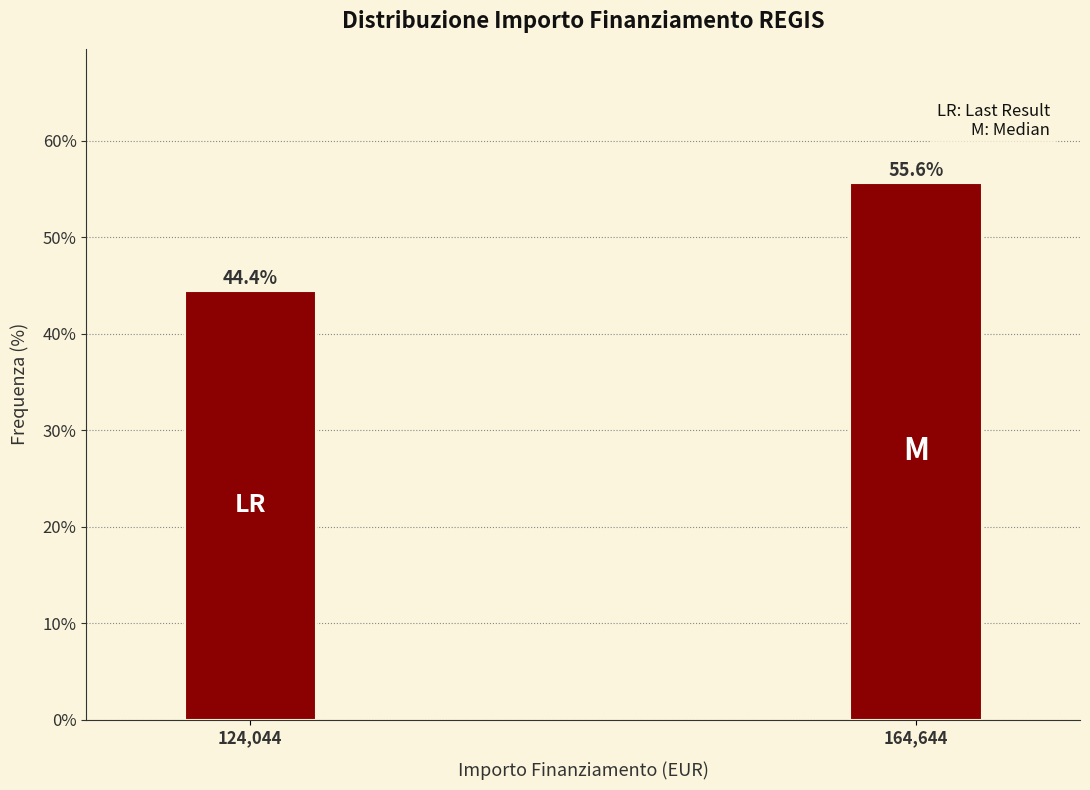

Reading left to right, what are all the values shown in this chart?

124,044=44.4	164,644=55.6